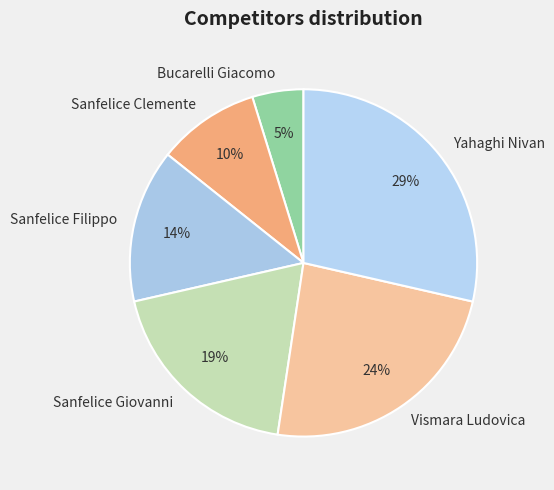

Combined, do Sanfelice Giovanni and Sanfelice Clemente account for over 50%?

No